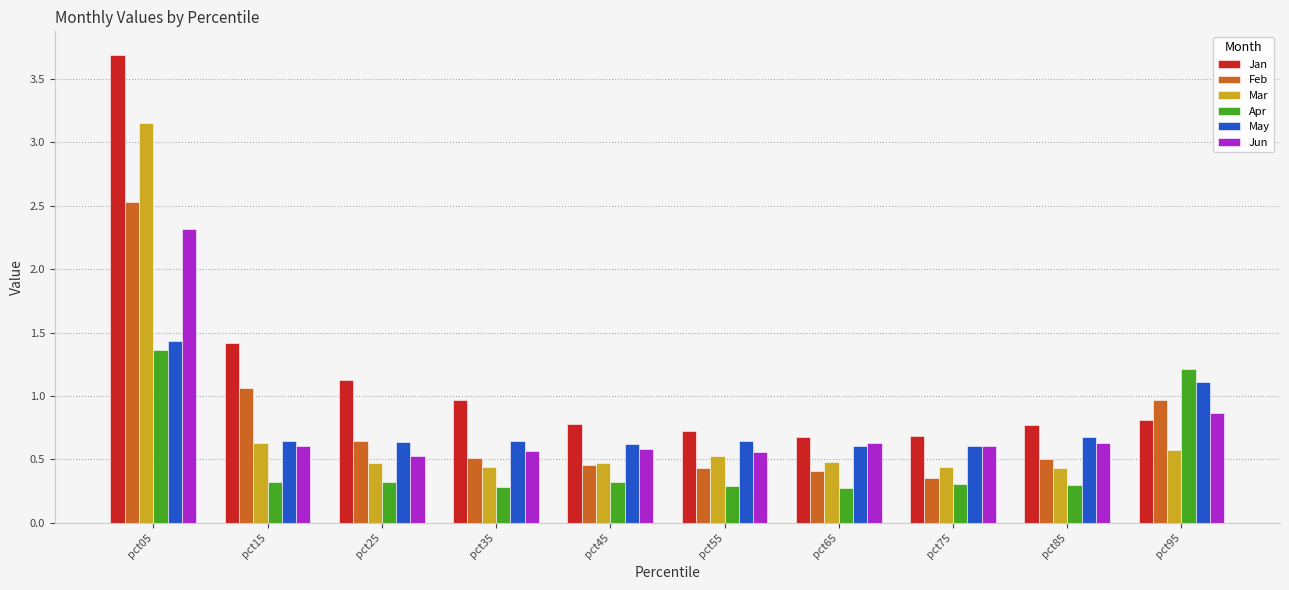

At which category is the sum across all series the highest?

pct05